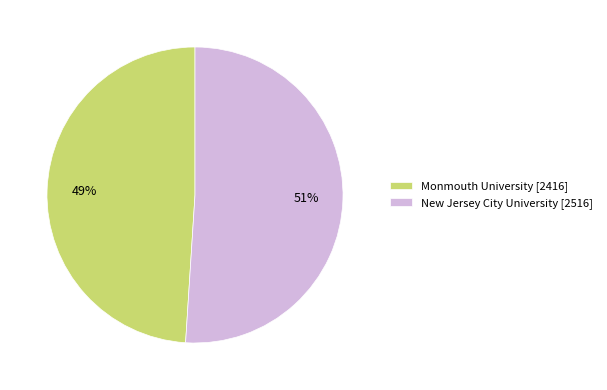

Which has a higher value, Monmouth University [2416] or New Jersey City University [2516]?

New Jersey City University [2516]